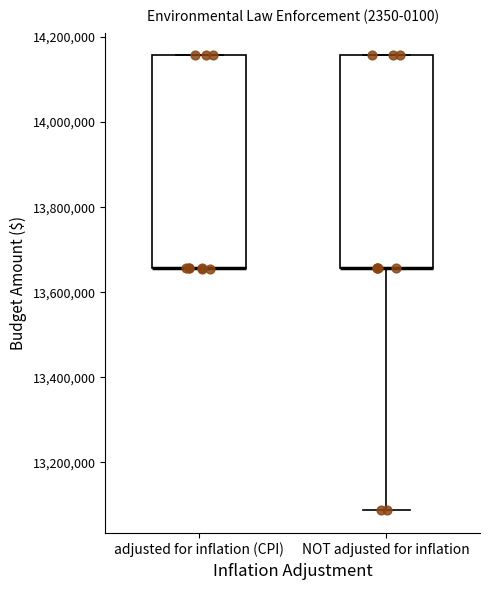

Where is the lower edge of the box for adjusted for inflation (CPI) on the y-axis? The values are not printed on the chart, so give them approximately, as read against the axis.

13660000